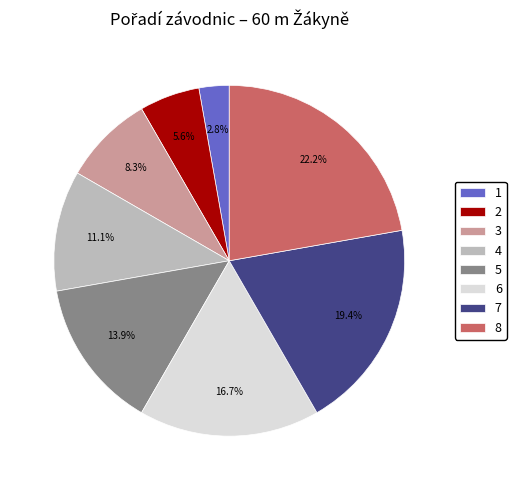

To the nearest percent, what is the difference between the largest and smallest slice percentages?

19%